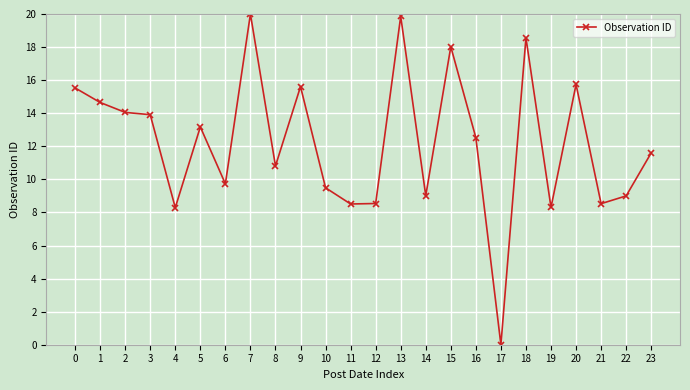

What is the difference between the values at 22 and 10?

0.5